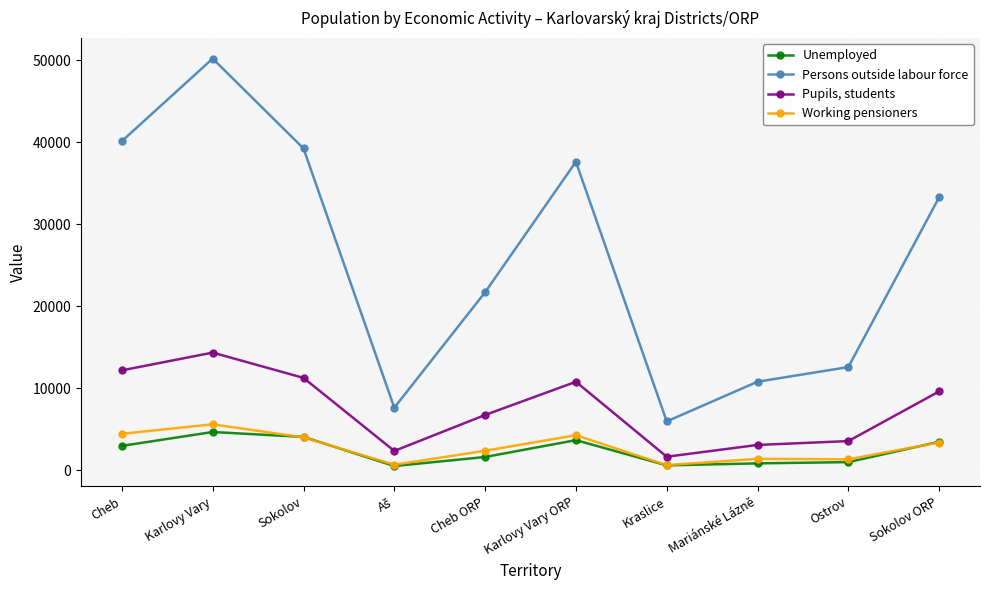

At which category is the sum across all series the highest?

Karlovy Vary